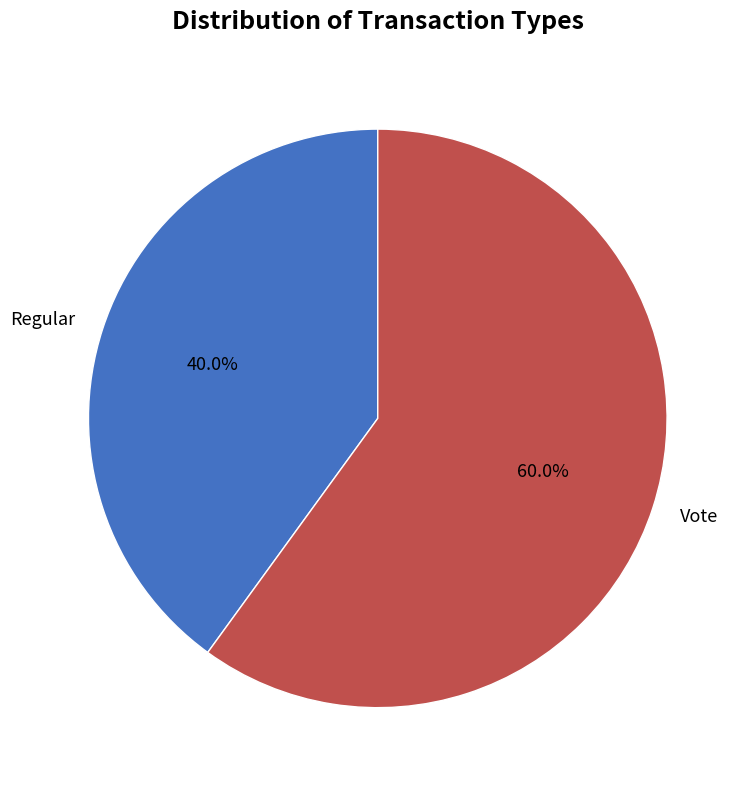

Between Regular and Vote, which is larger?

Vote